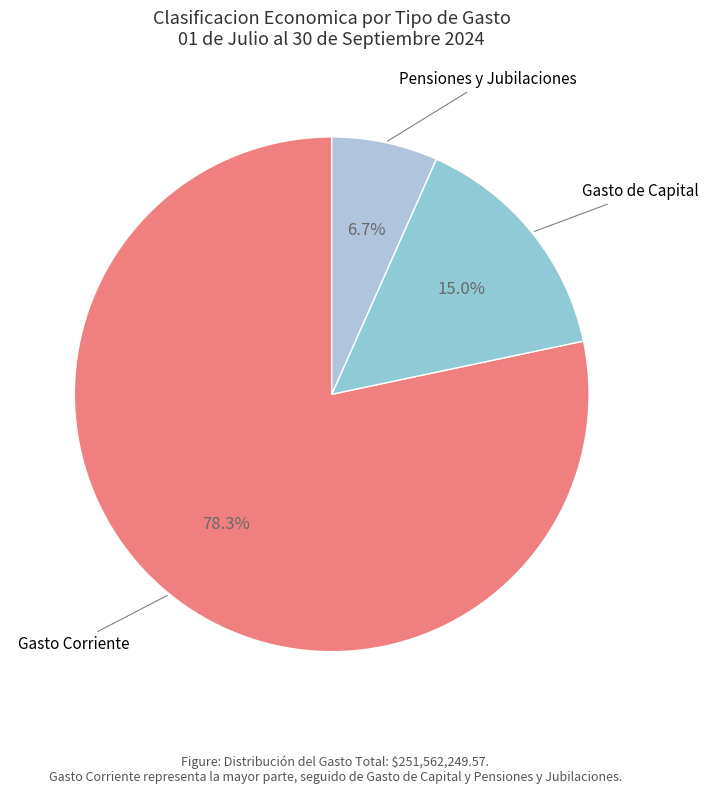

Which slice represents more than half of the pie?

Gasto Corriente